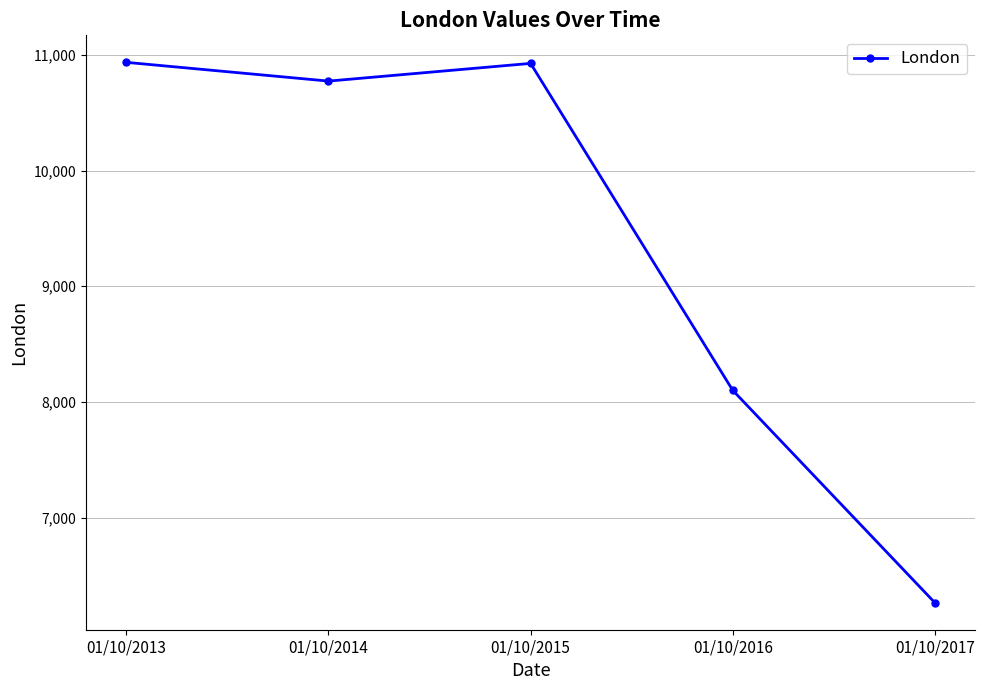

Approximately how many times larger is the value at 01/10/2017 compared to 01/10/2015?

0.6